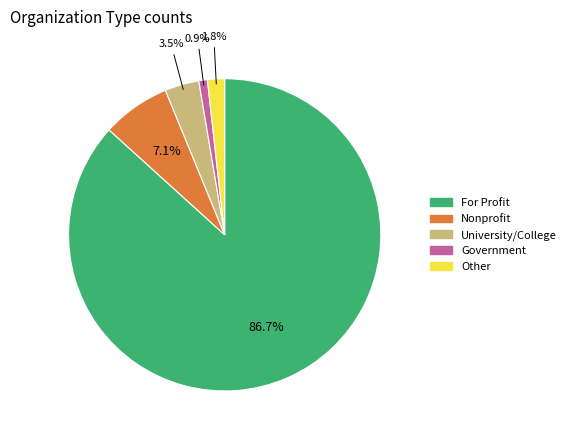

Is it true that Government is 1% of the pie?

True